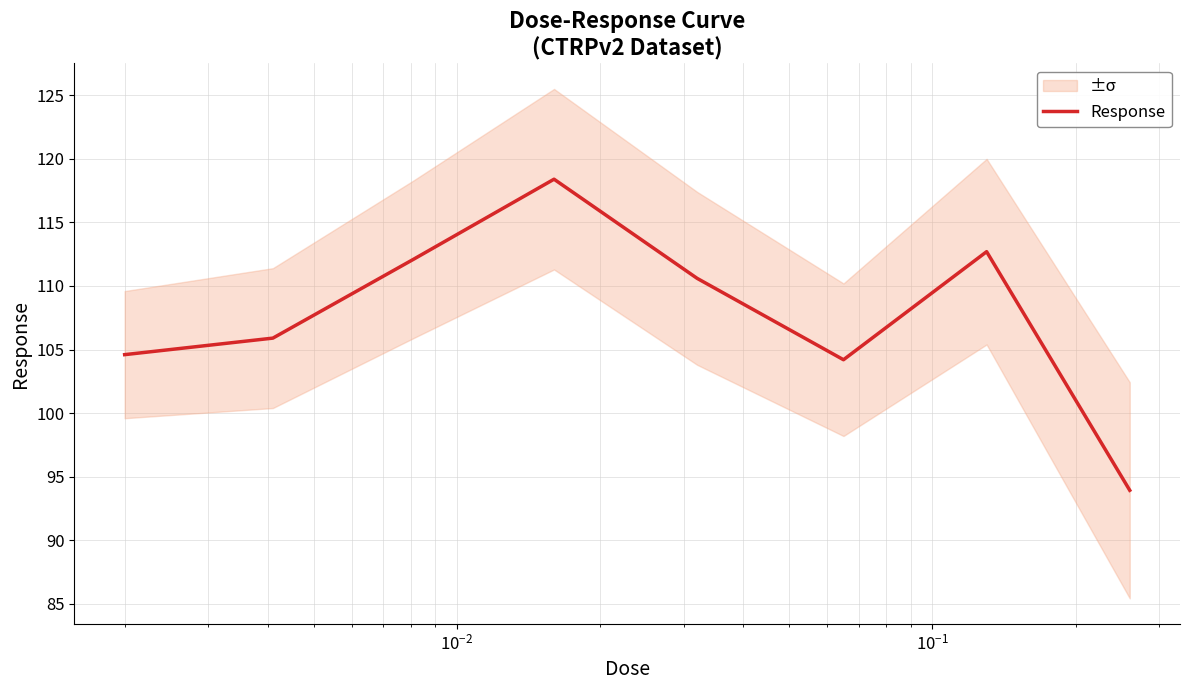

What is the difference between the second highest and second lowest values?

8.5